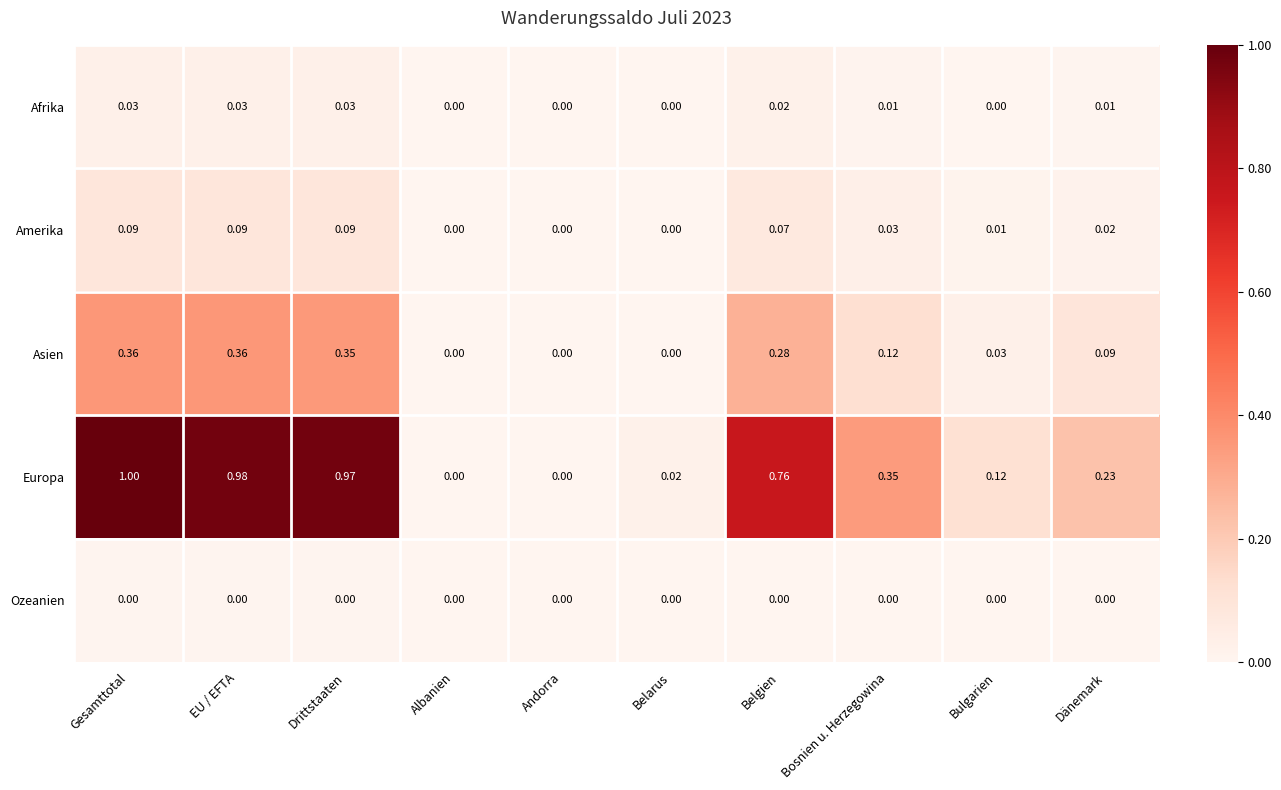

At which category is the sum across all series the highest?

Gesamttotal